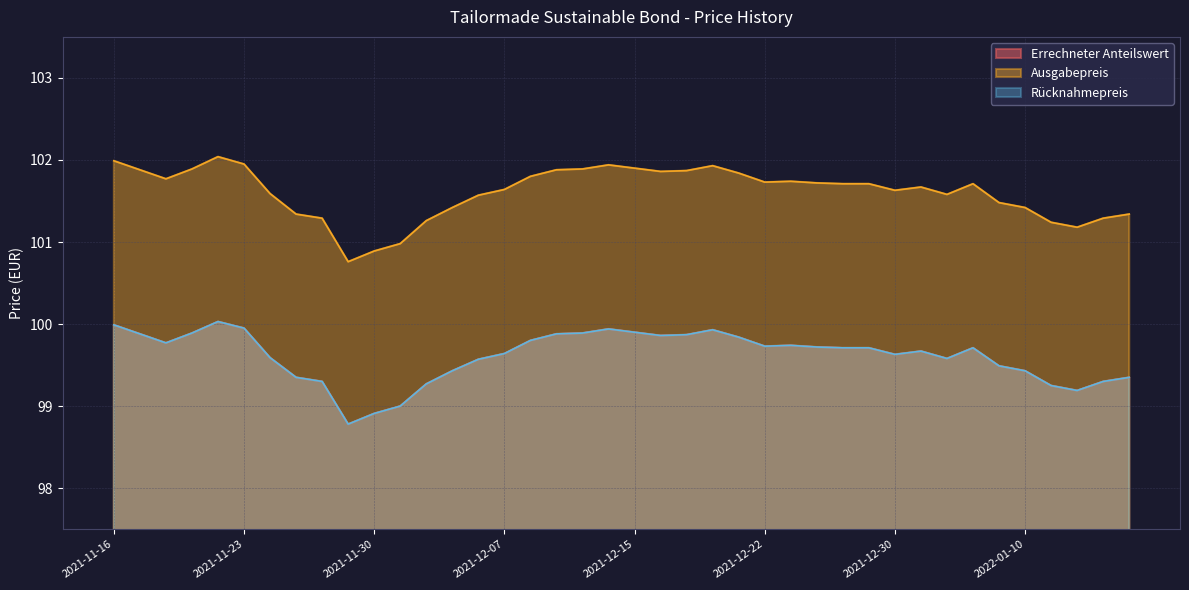

True or false: Ausgabepreis and Rücknahmepreis cross at least once.

False